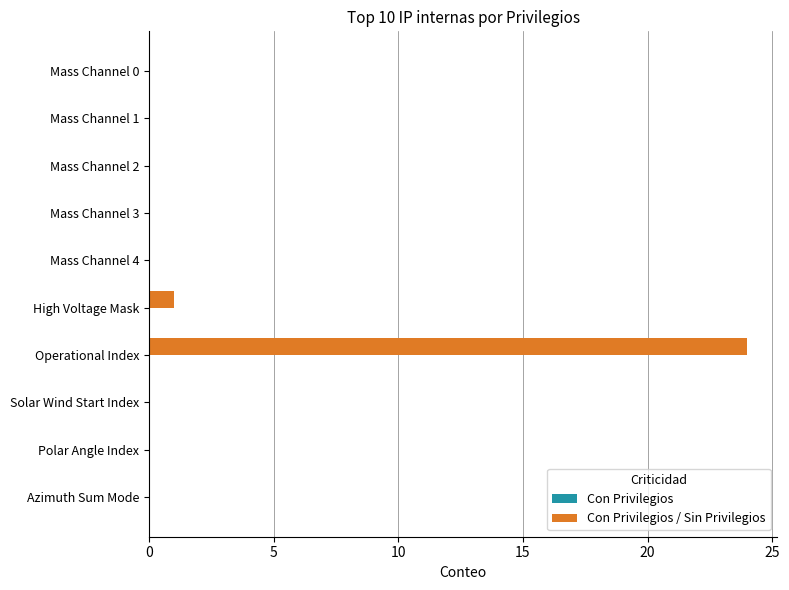

Reading top to bottom, extract all data points from this chart.

Mass Channel 0=0	Mass Channel 1=0	Mass Channel 2=0	Mass Channel 3=0	Mass Channel 4=0	High Voltage Mask=1	Operational Index=24	Solar Wind Start Index=0	Polar Angle Index=0	Azimuth Sum Mode=0